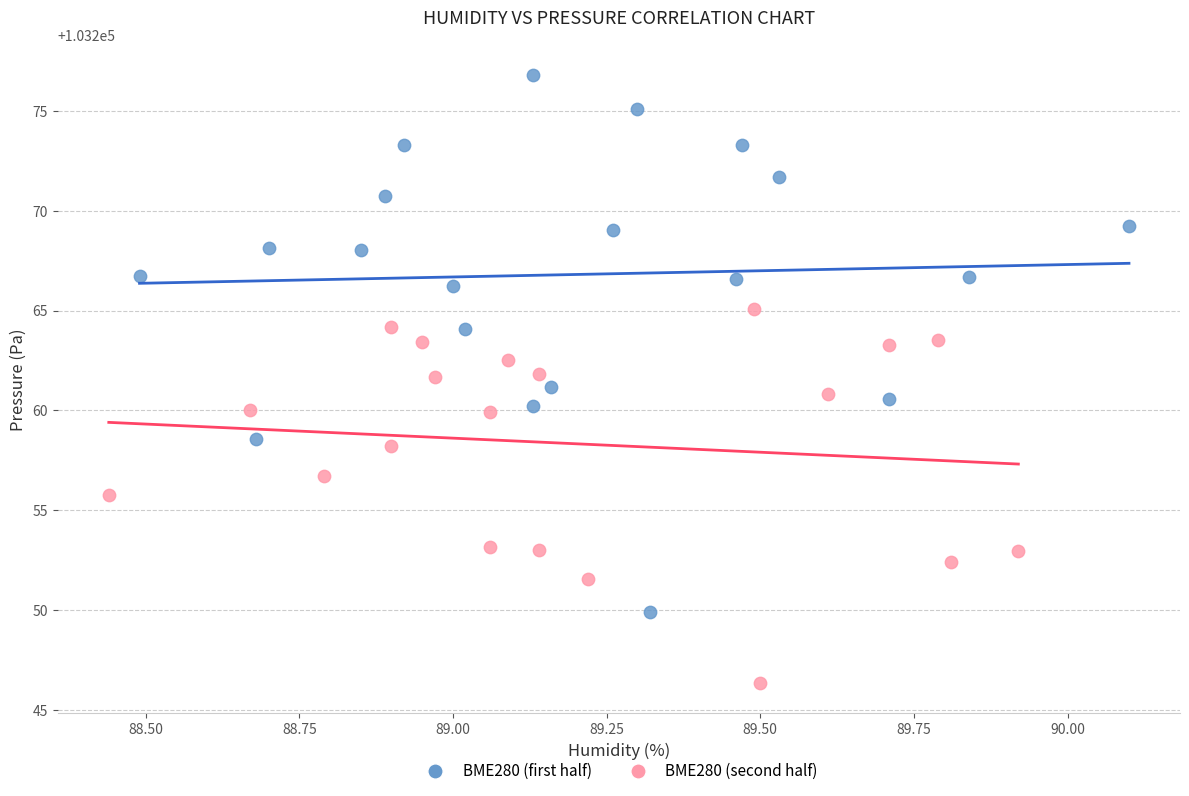

Which series has the widest spread of Y values?

BME280 (first half)